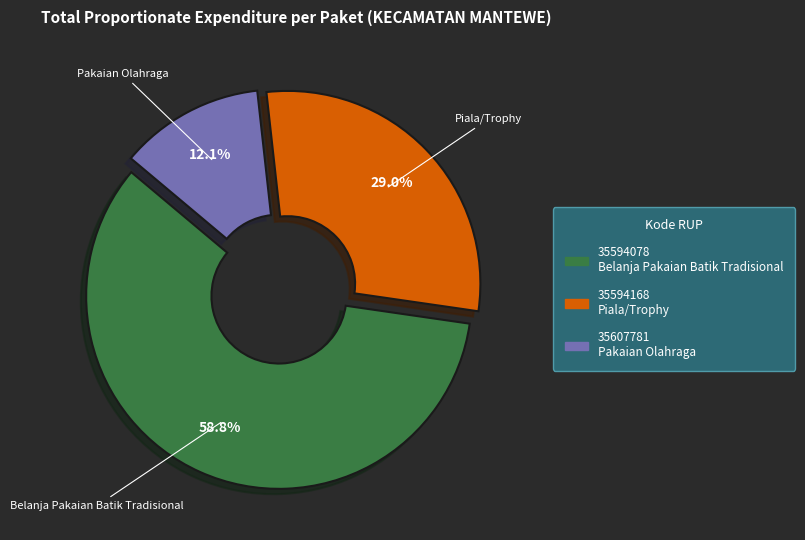

What is the ratio of the value at Belanja Pakaian Batik Tradisional to the value at Piala/Trophy?

2.0